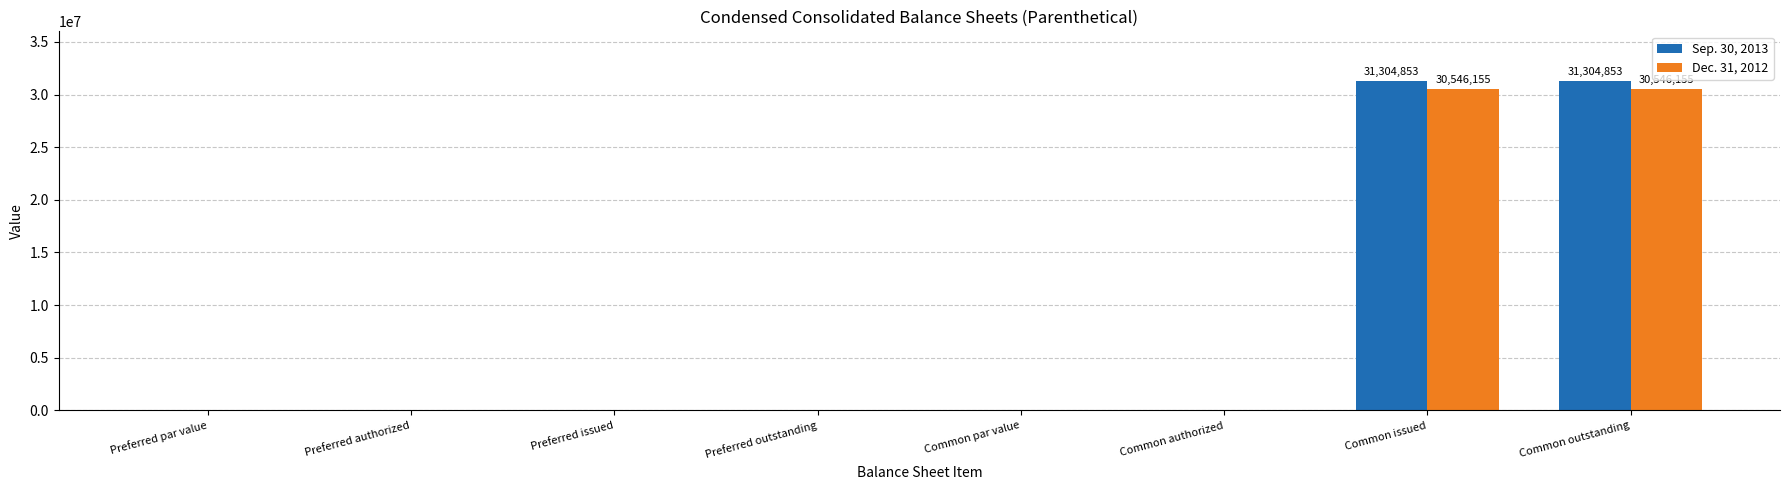

Is the value of Dec. 31, 2012 at Preferred issued greater than the value of Sep. 30, 2013 at Common issued?

No